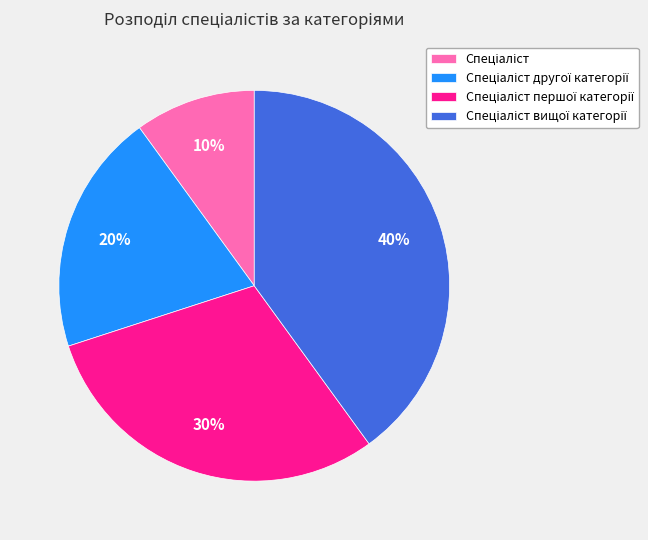

Is there any slice that represents more than half of the pie?

No